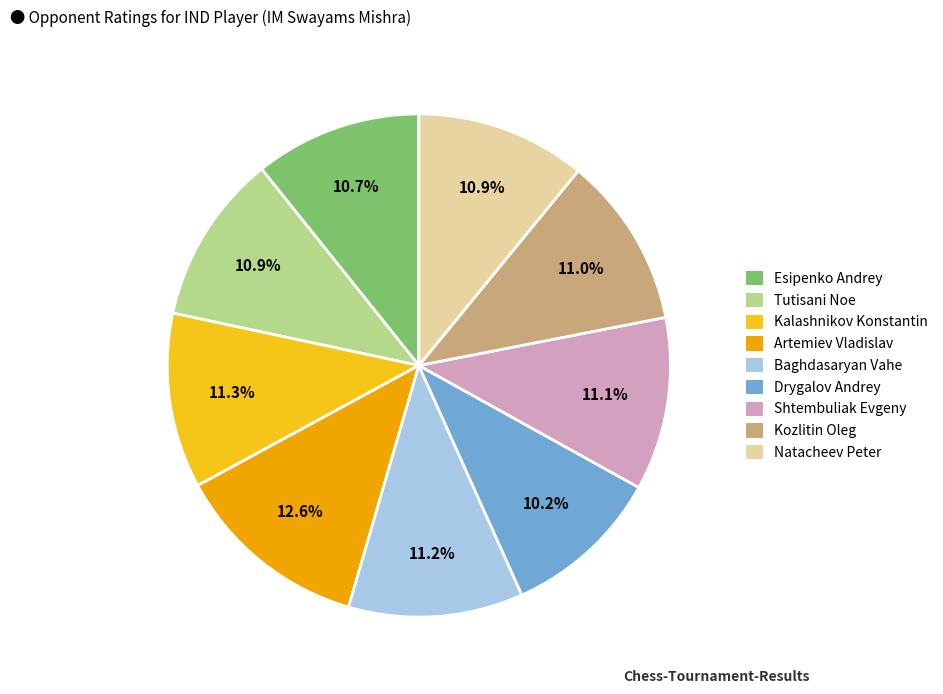

Is there any slice that represents more than half of the pie?

No